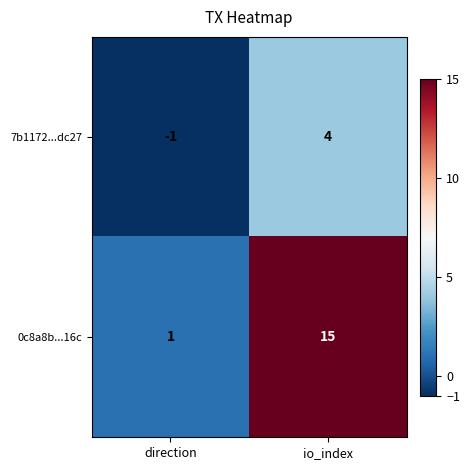

At how many categories does at least one series exceed 3?

1